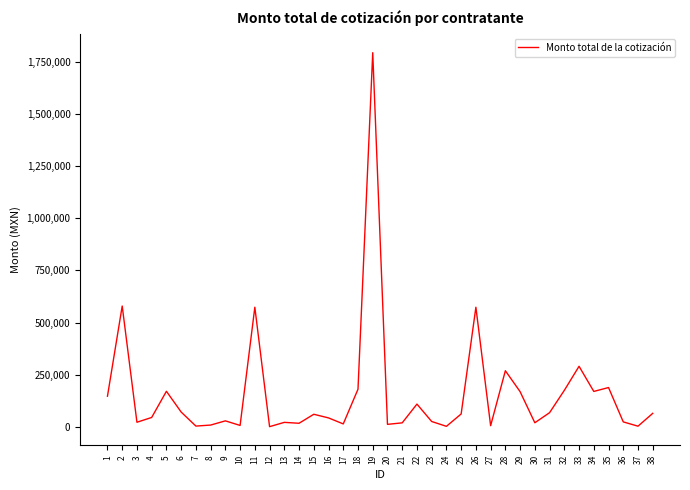

Is it true that the value at 1 is 86542.4?

False